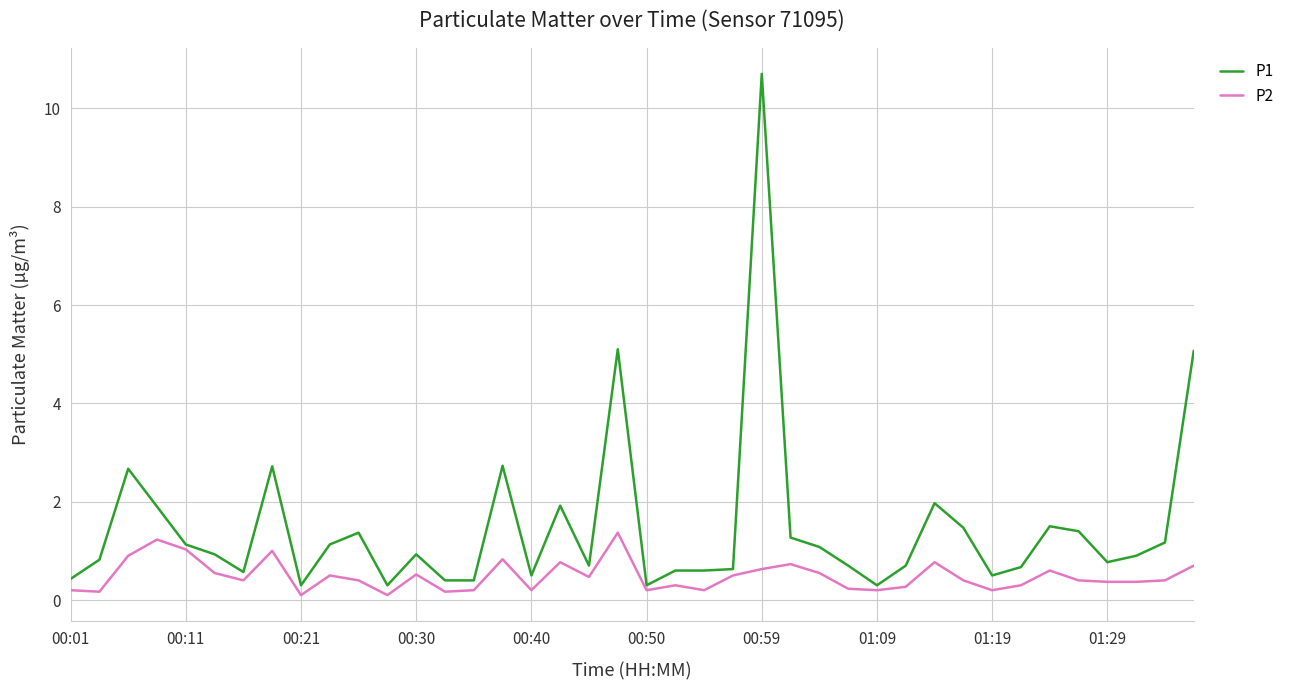

Which series has the largest total across all categories?

P1